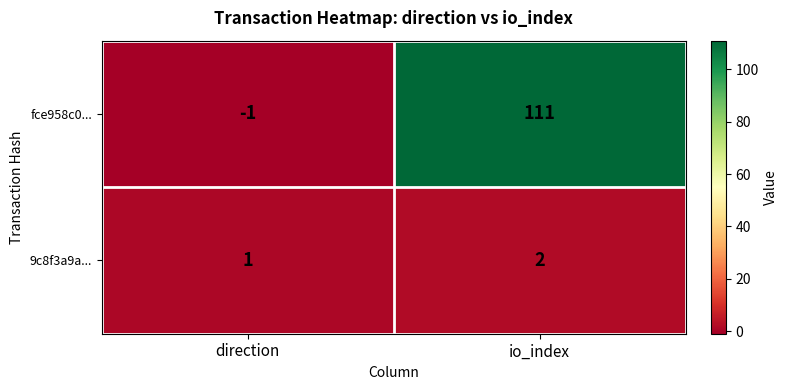

What is the total value across all series at io_index?

113